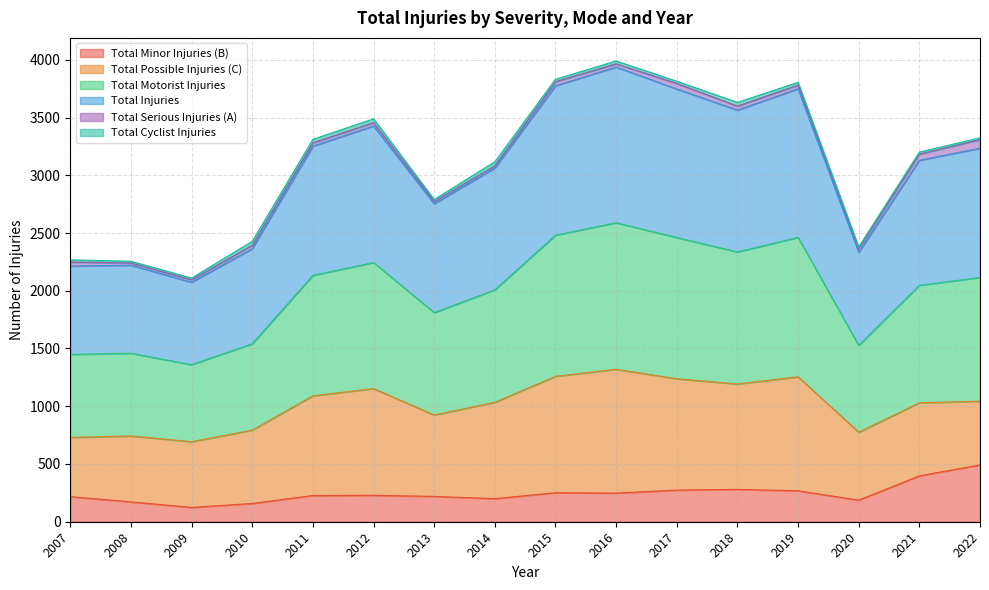

Does the chart have visible grid lines?

Yes